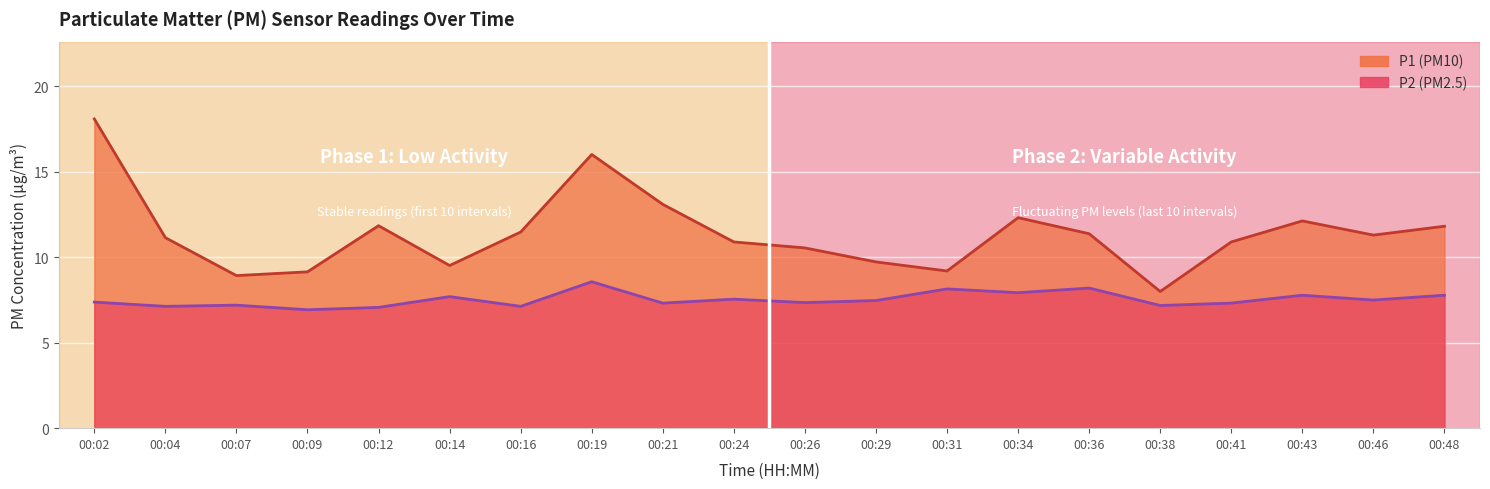

How many values in the P1 series exceed 11?

11